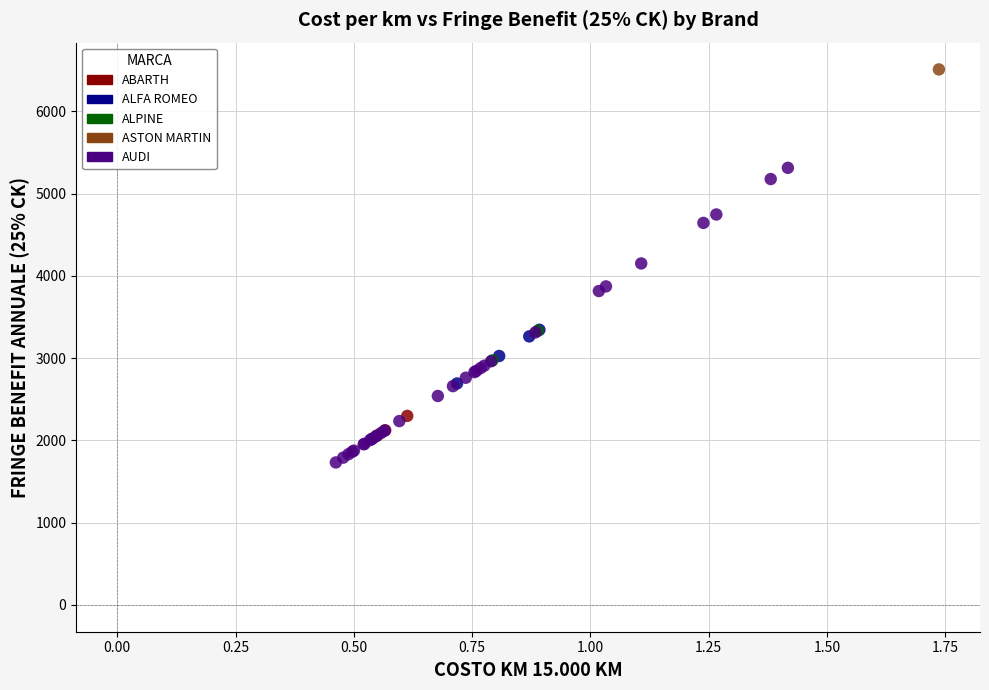

Which series contains the highest Y value?

ASTON MARTIN